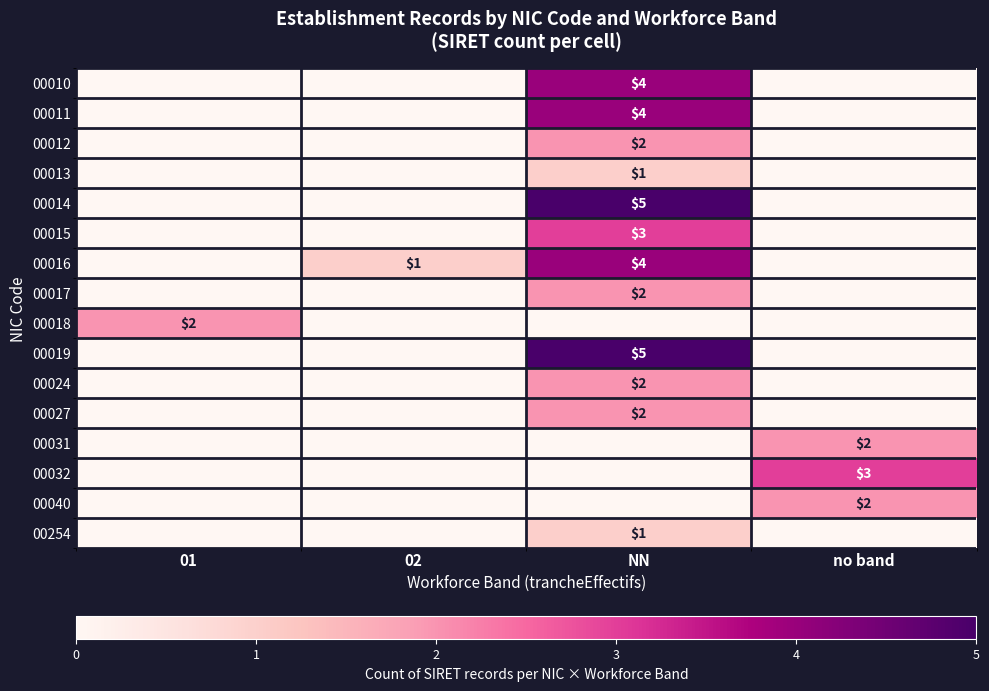

At which category is the sum across all series the highest?

NN